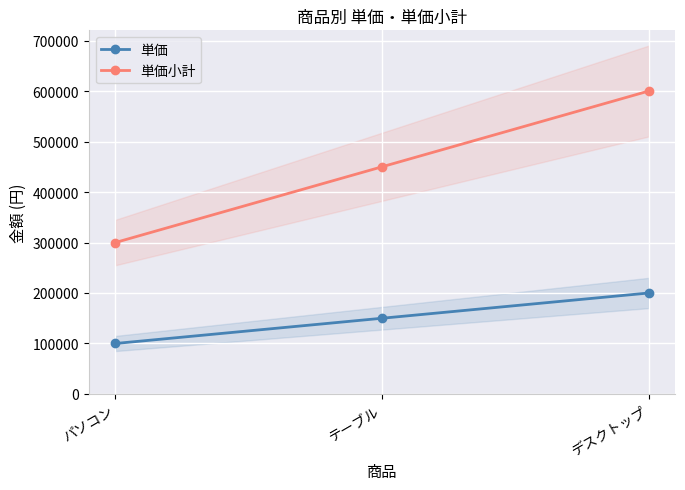

What is the minimum value for 単価小計?

300000